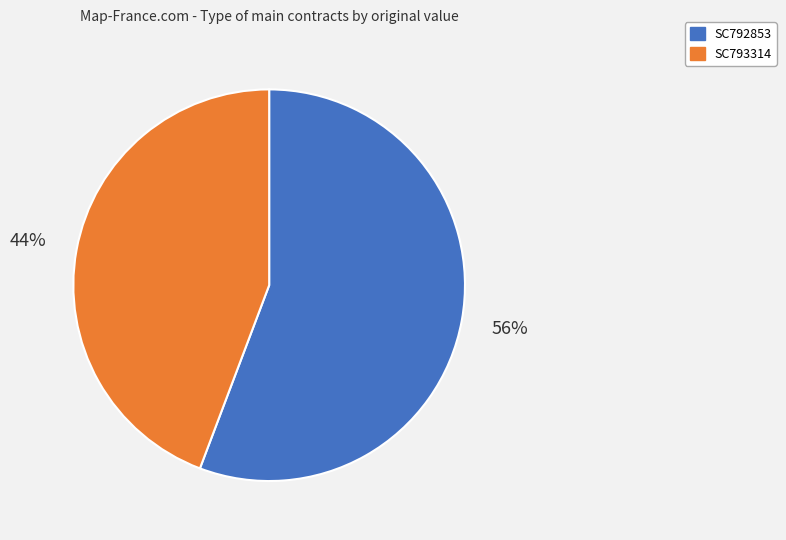

Between SC792853 and SC793314, which is larger?

SC792853